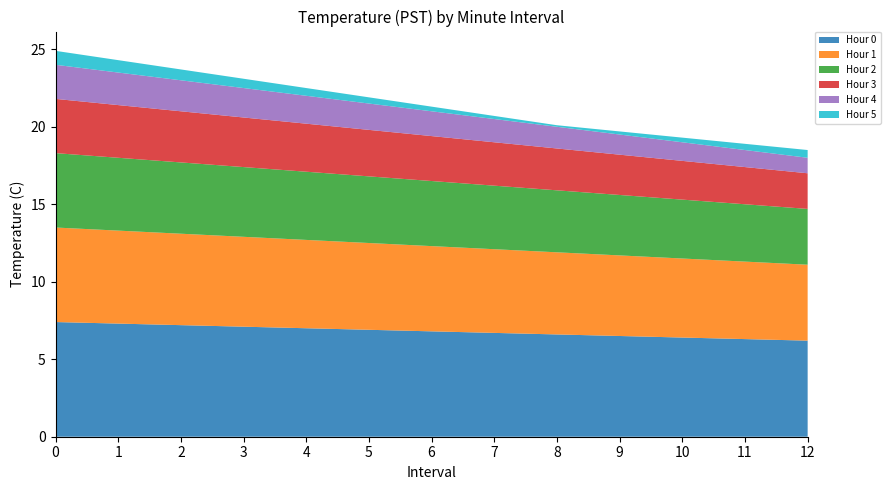

Reading left to right, transcribe all the data shown in this chart.

Hour 0: 7.4	7.3	7.2	7.1	7.0	6.9	6.8	6.7	6.6	6.5	6.4	6.3	6.2
Hour 1: 6.1	6.0	5.9	5.8	5.7	5.6	5.5	5.4	5.3	5.2	5.1	5.0	4.9
Hour 2: 4.8	4.7	4.6	4.5	4.4	4.3	4.2	4.1	4.0	3.9	3.8	3.7	3.6
Hour 3: 3.5	3.4	3.3	3.2	3.1	3.0	2.9	2.8	2.7	2.6	2.5	2.4	2.3
Hour 4: 2.2	2.1	2.0	1.9	1.8	1.7	1.6	1.5	1.4	1.3	1.2	1.1	1.0
Hour 5: 0.9	0.8	0.7	0.6	0.5	0.4	0.3	0.2	0.1	0.2	0.3	0.4	0.5